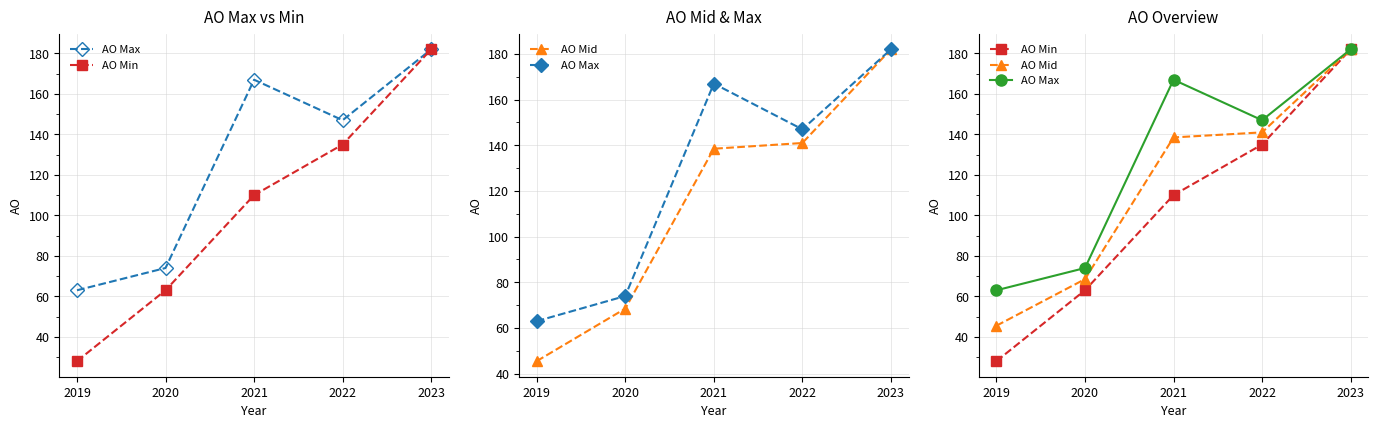

At 2019, list the series in order from largest to smallest.

AO Max, AO Mid, AO Min